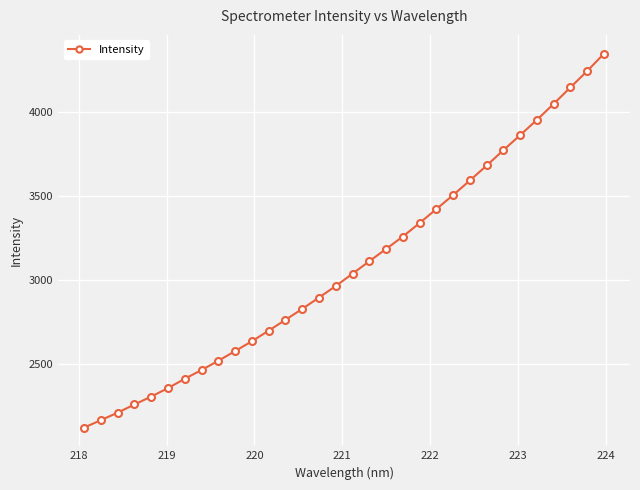

What is the value of the 14th point from the left?

2827.5